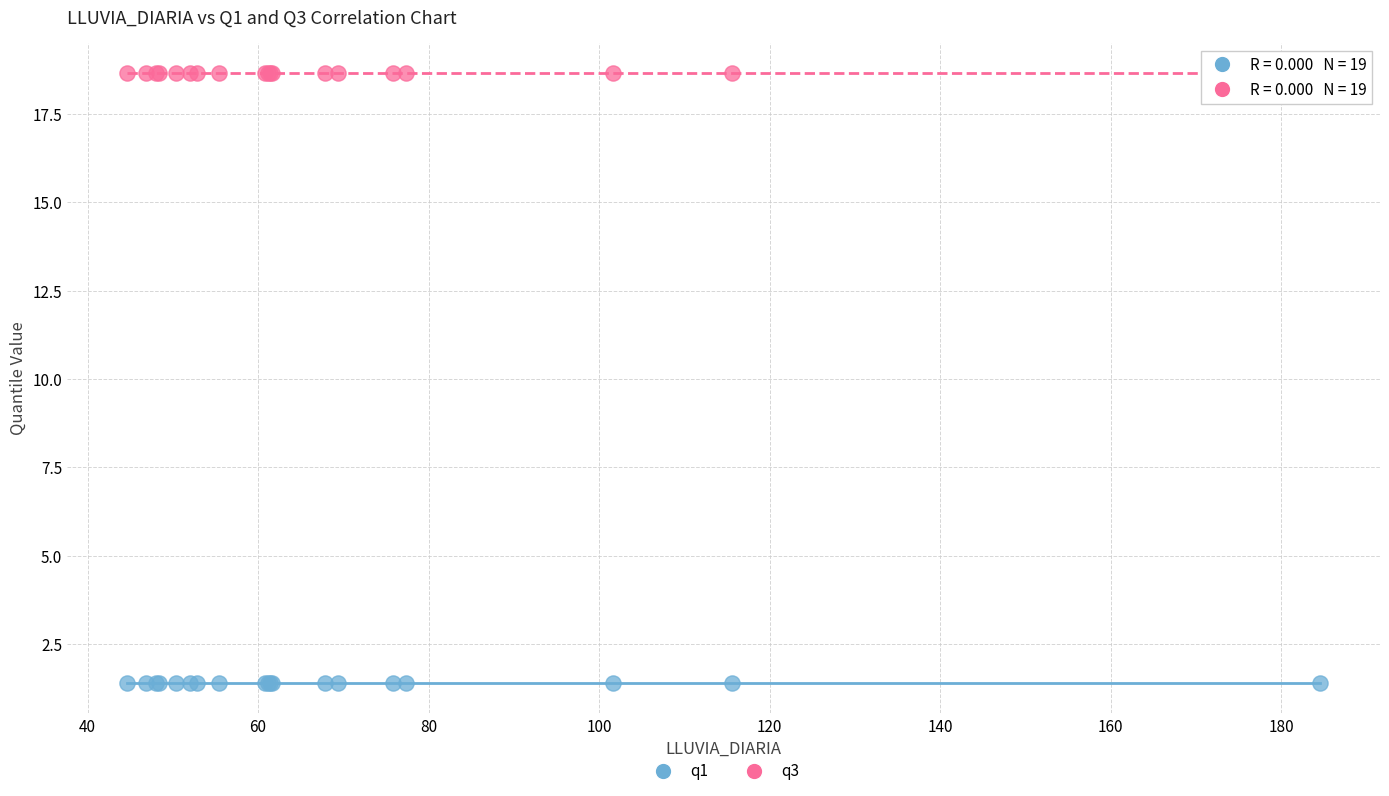

Which series reaches the maximum Y coordinate?

q3